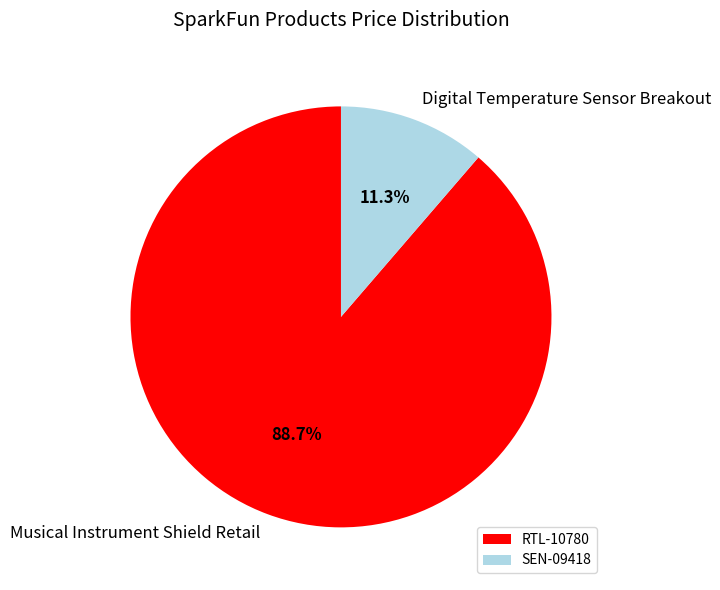

True or false: RTL-10780 accounts for 89% of the total.

True